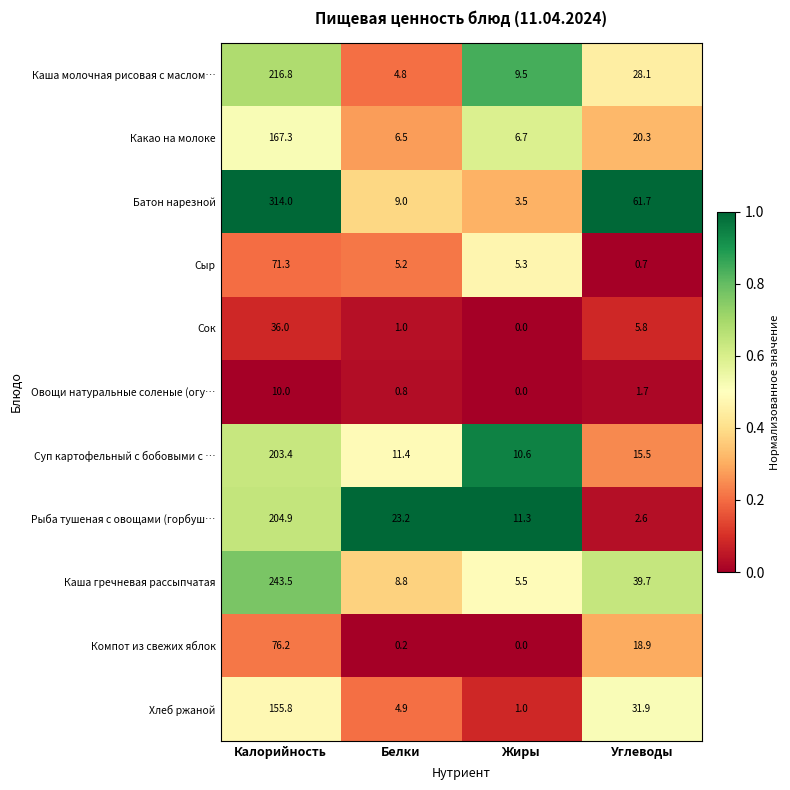

Which series has the largest range (max minus min)?

Батон нарезной